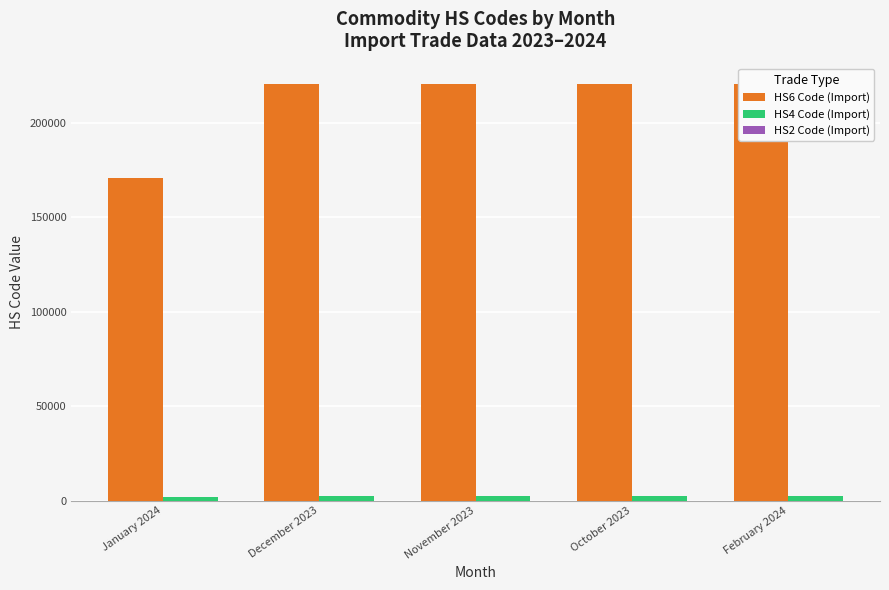

How many groups of bars are there?

5